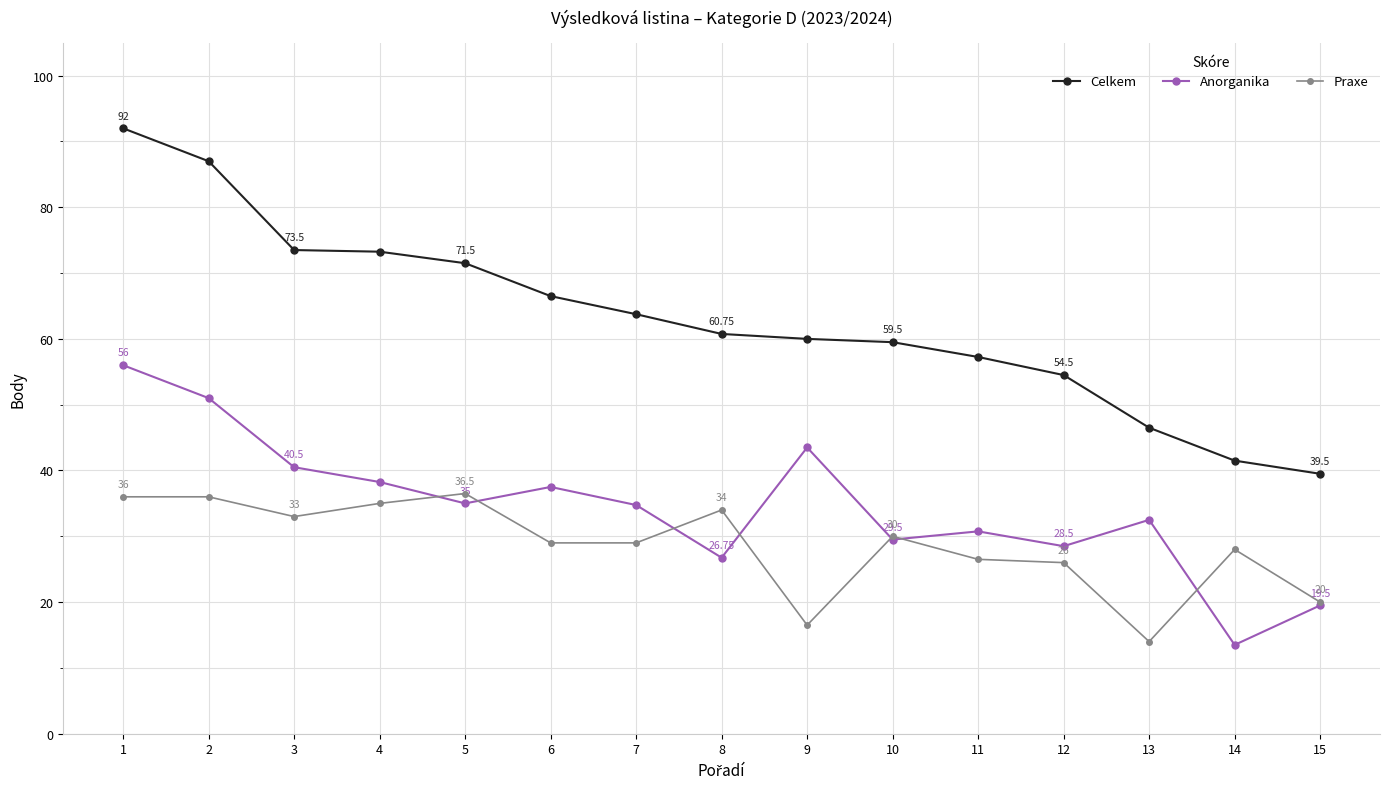

How many values in the Anorganika series exceed 34?

8